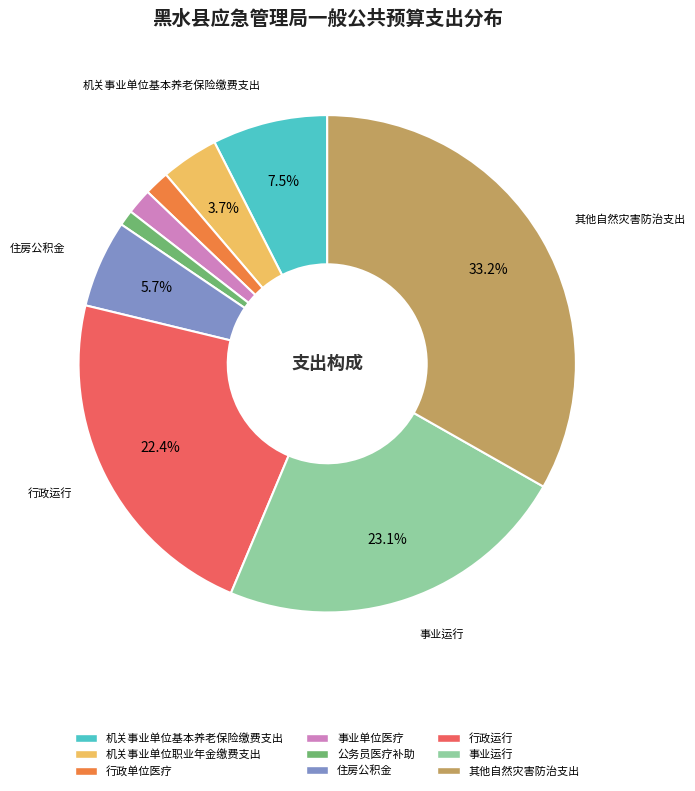

The 住房公积金 slice represents 6% of the pie. True or false?

True